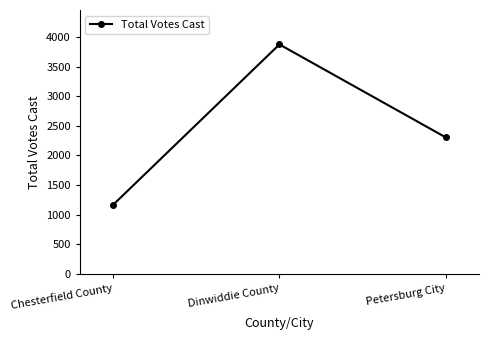

What is the label of the 3rd point from the left?

Petersburg City